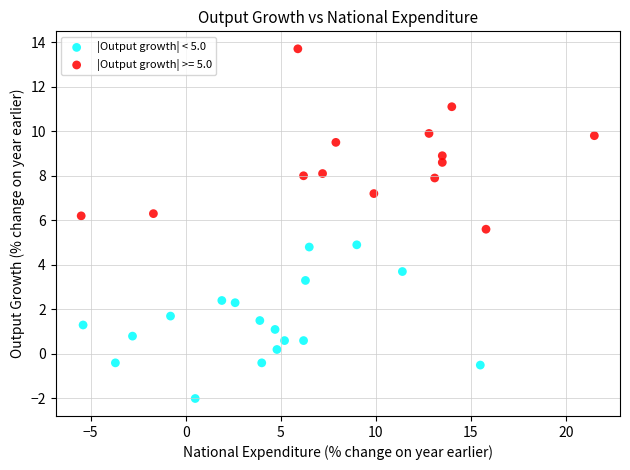

Which series contains the highest Y value?

|Output growth| >= 5.0